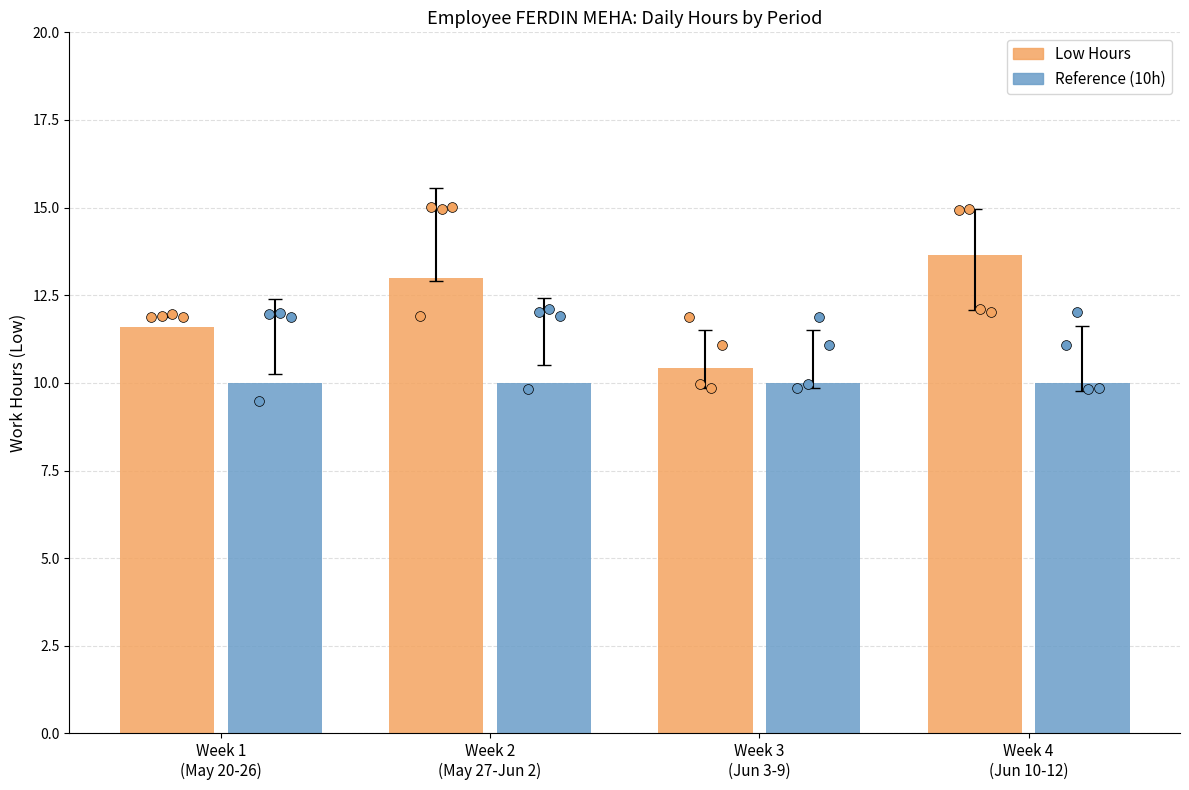

At how many categories does at least one series exceed 11?

3